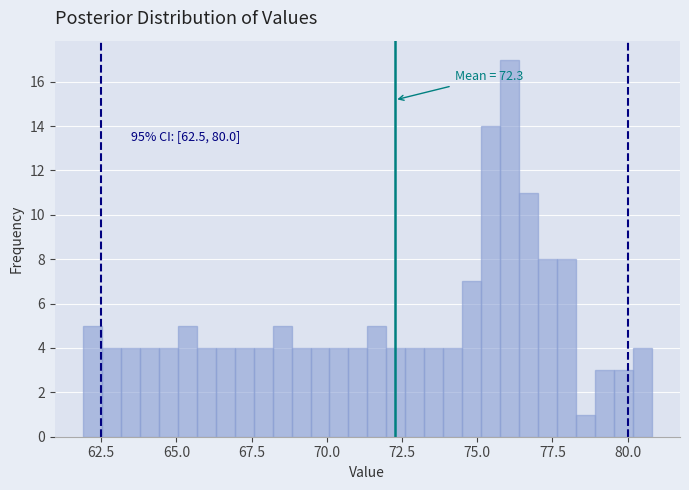

Read against the x-axis, roughly where is the centre of the tallest bar?

76.0